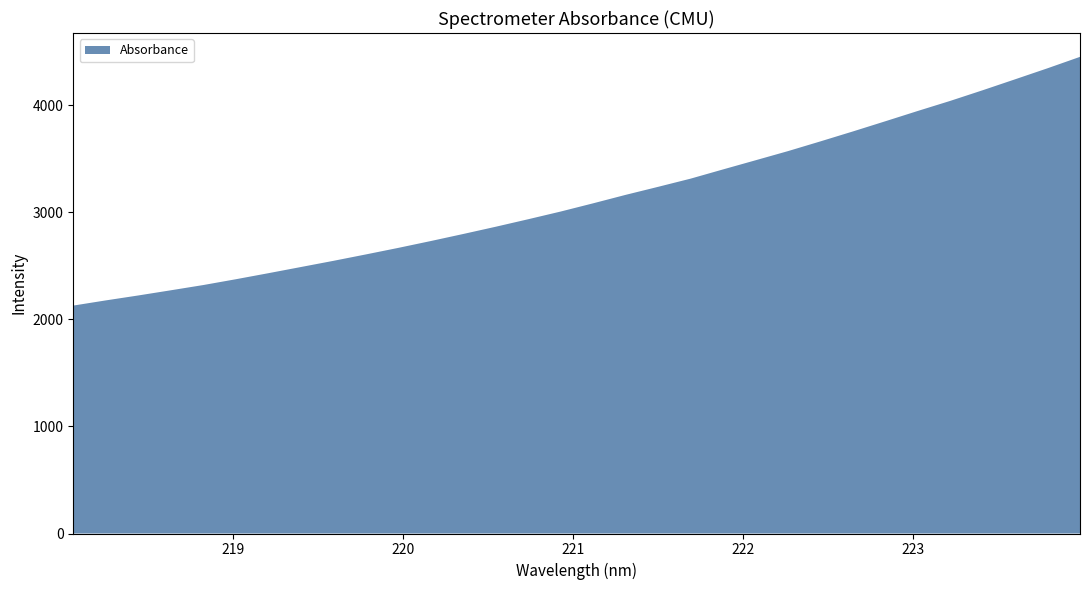

Reading left to right, extract all data points from this chart.

2127.7	2176.1	2222.2	2270.5	2319.5	2373.6	2429.9	2487.6	2545.3	2605.2	2666.4	2730.3	2796.2	2863.8	2933.9	3005.8	3082.6	3161.4	3236.3	3312.7	3398.9	3484.1	3569.7	3660.6	3753.4	3848.4	3944.7	4038.6	4138.0	4240.2	4343.1	4449.7